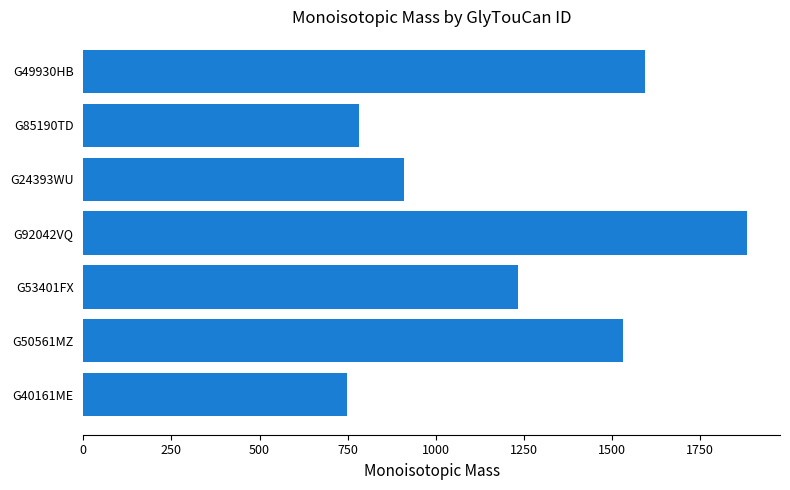

What is the sum of the values at G24393WU and G53401FX?

2144.8